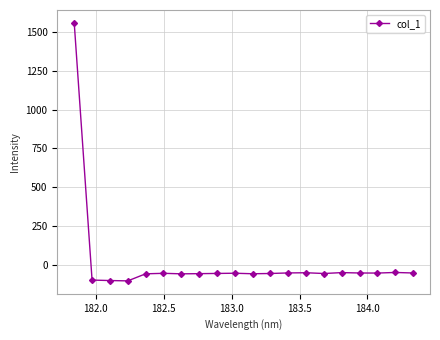

What is the greatest value displayed?

1560.3